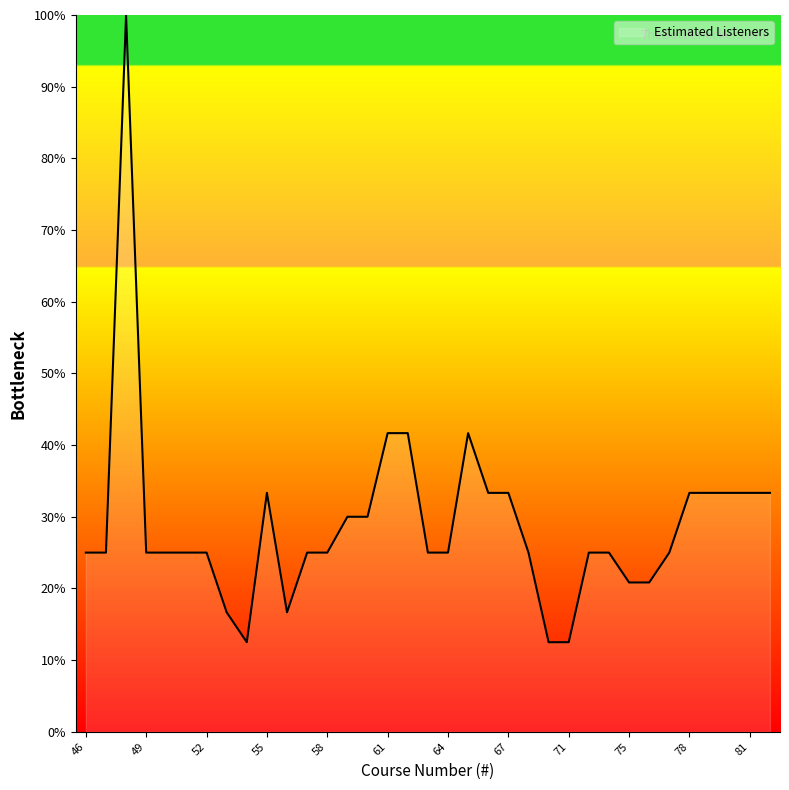

What is the difference between the maximum and minimum values?

87.5